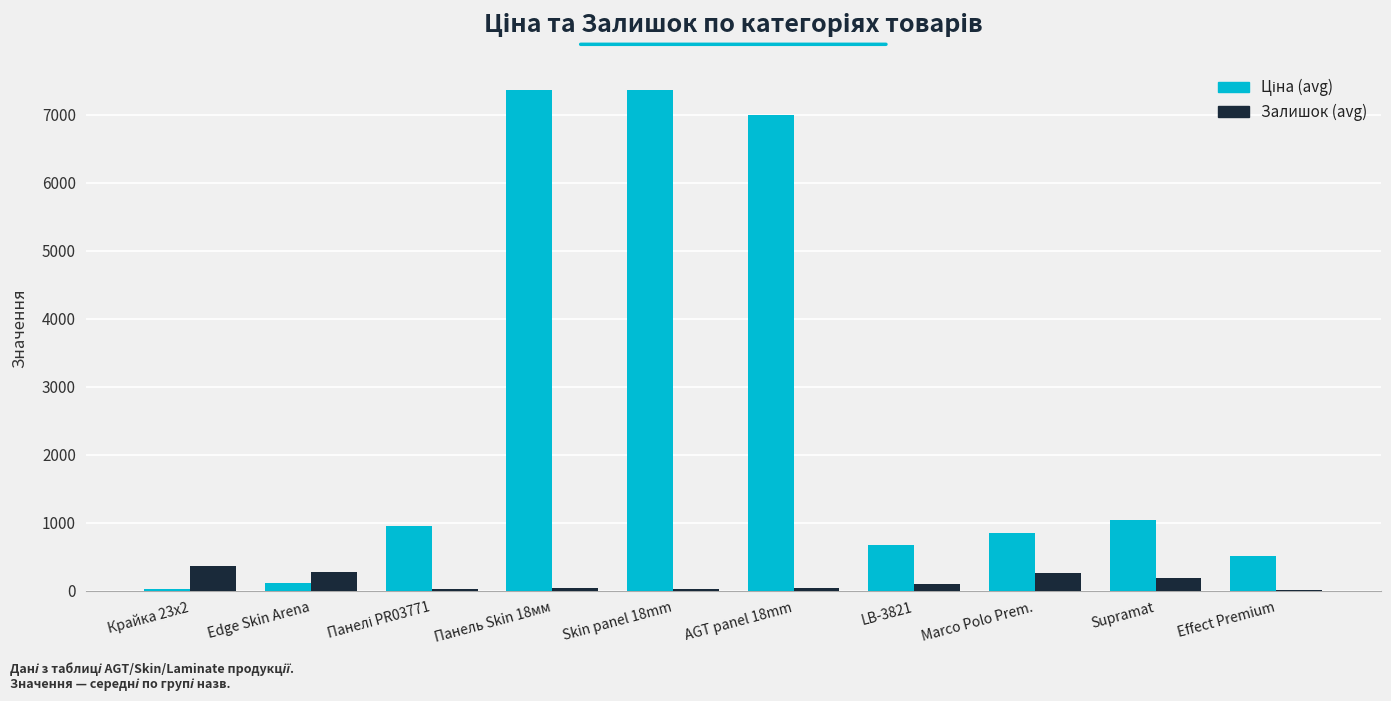

How many data points does each series have?

10